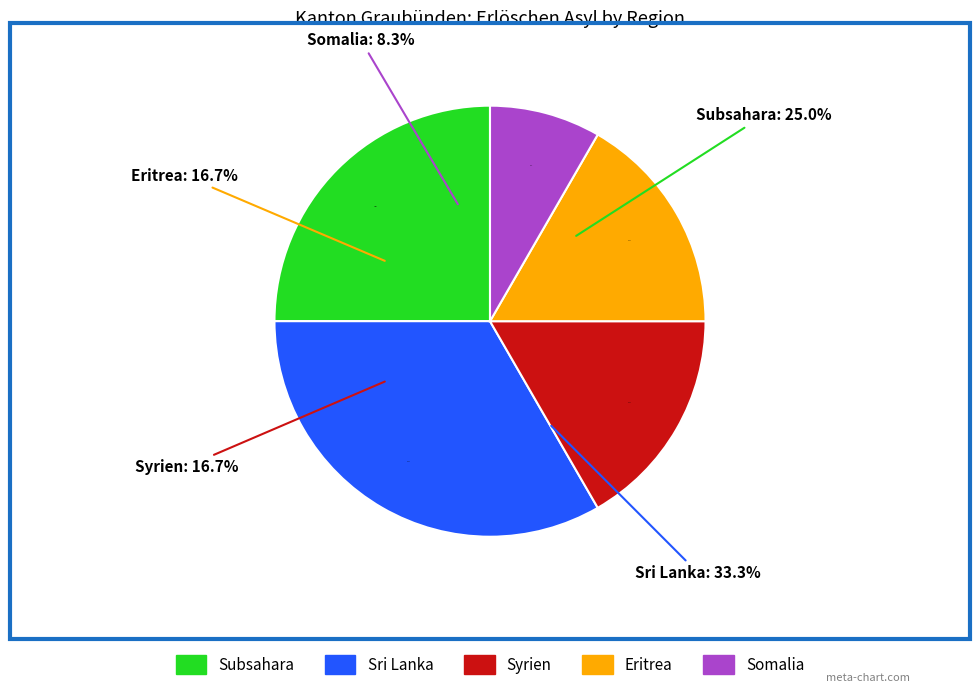

To the nearest percent, what is the difference between the Subsahara and Somalia slice percentages?

17%